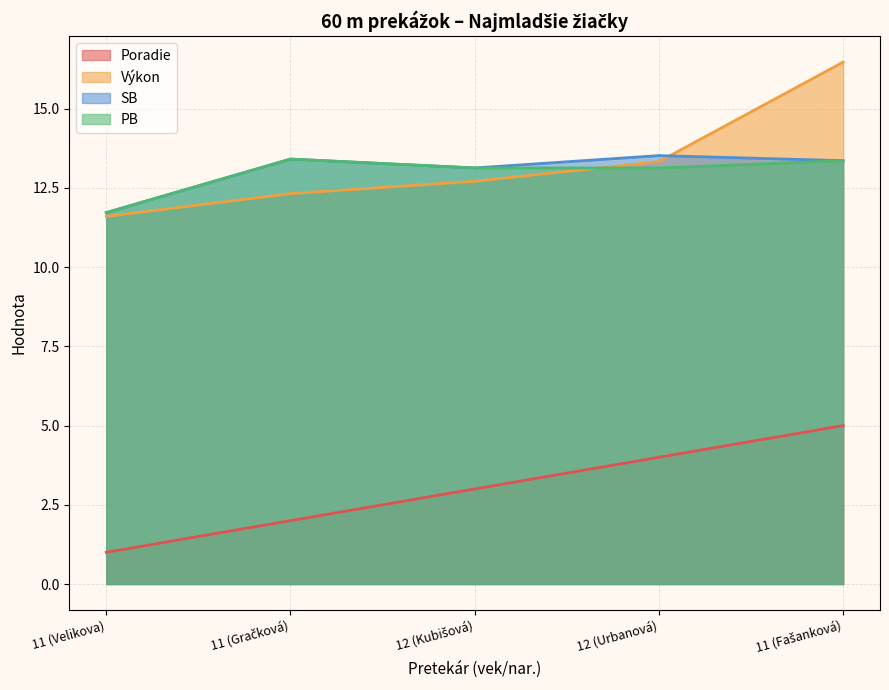

Which category has the highest value in the SB series?

12 (Urbanová)